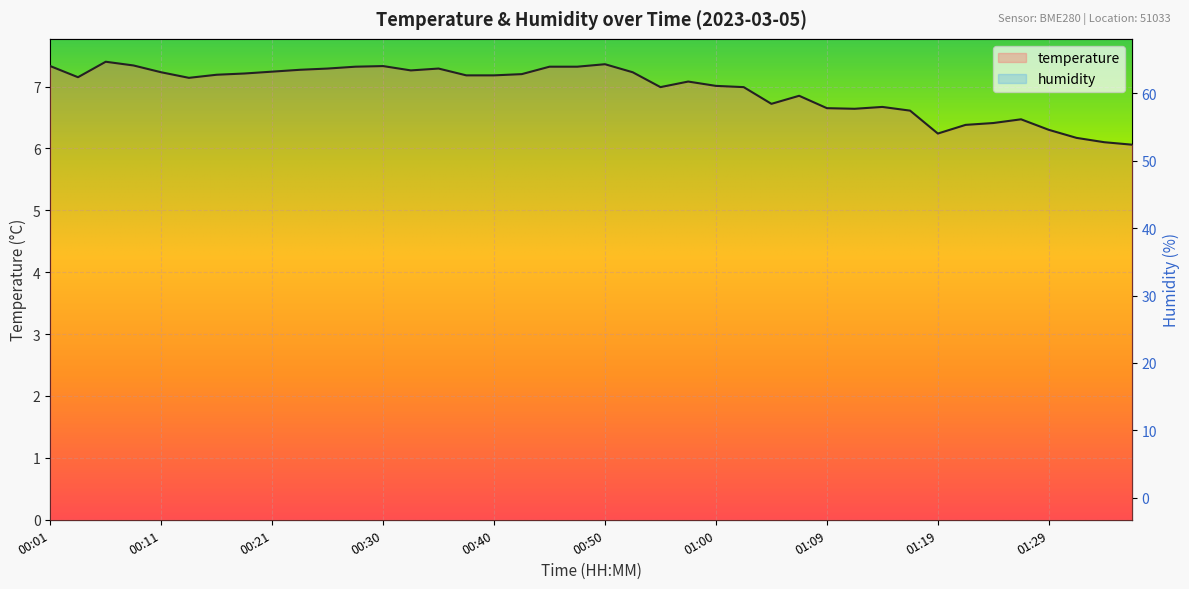

True or false: temperature and humidity cross at least once.

False